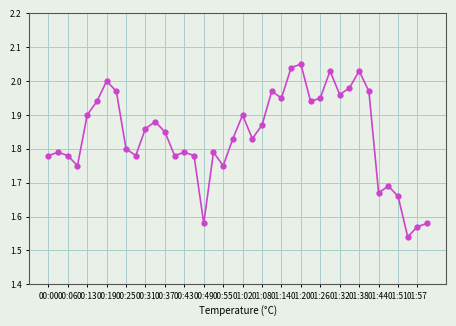

How many points are higher than both their immediate neighbors (excluding endpoints)?

11